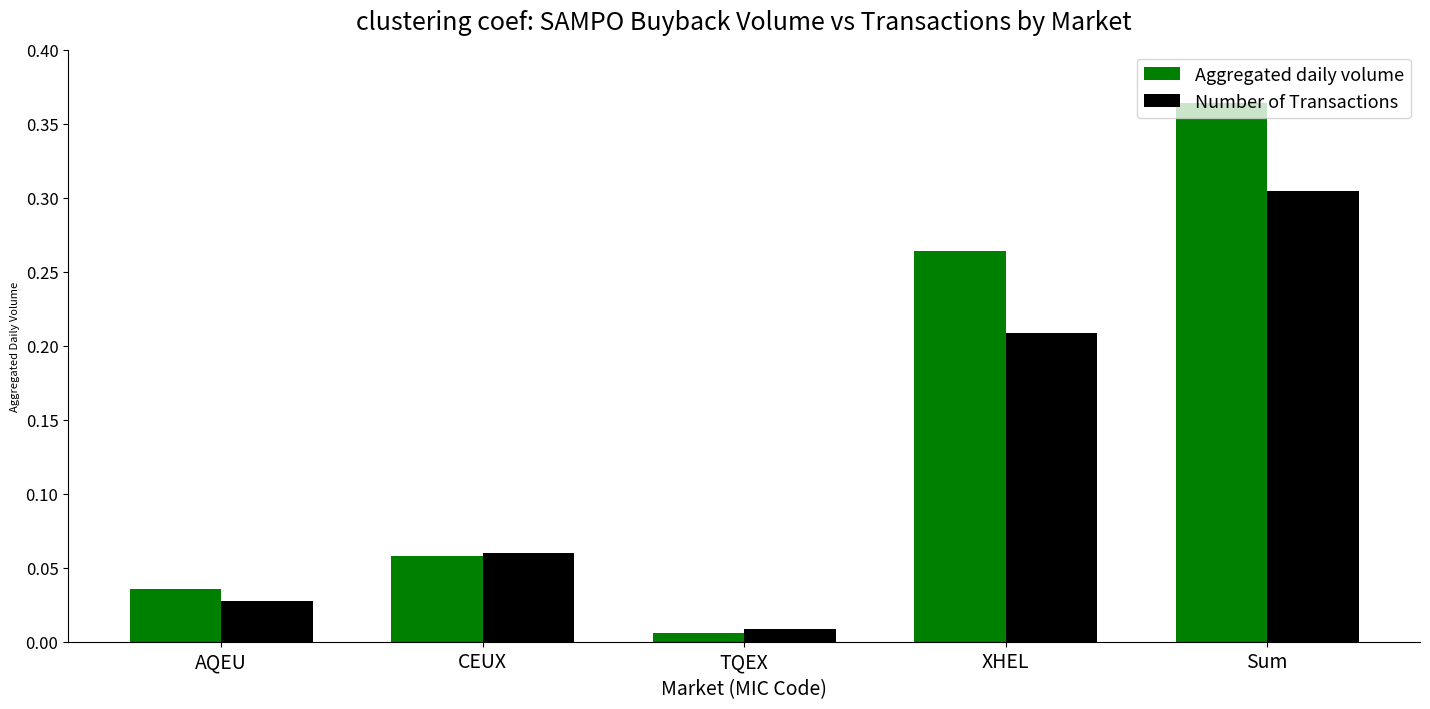

What is the label of the 3rd bar from the right?

TQEX